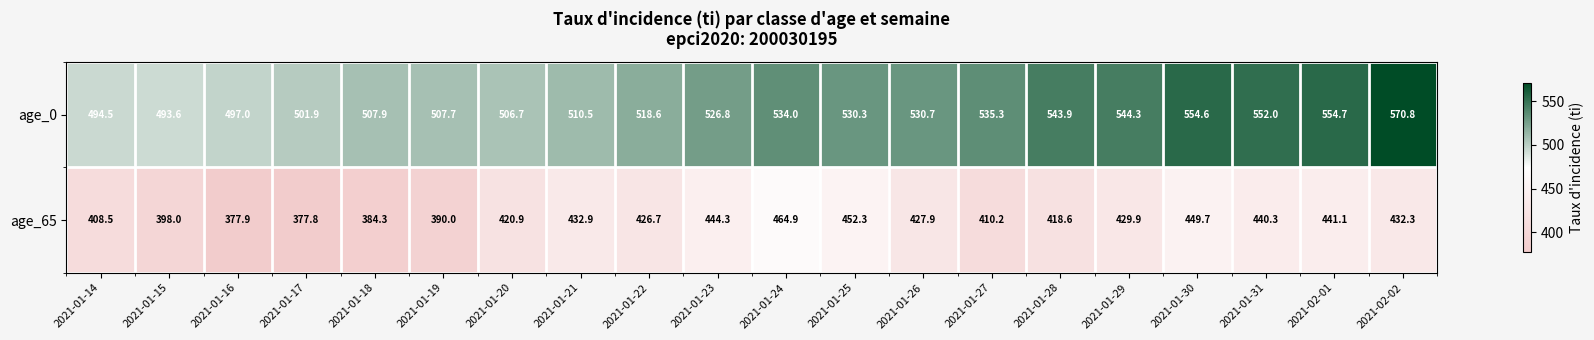

Which series has the largest range (max minus min)?

age_65